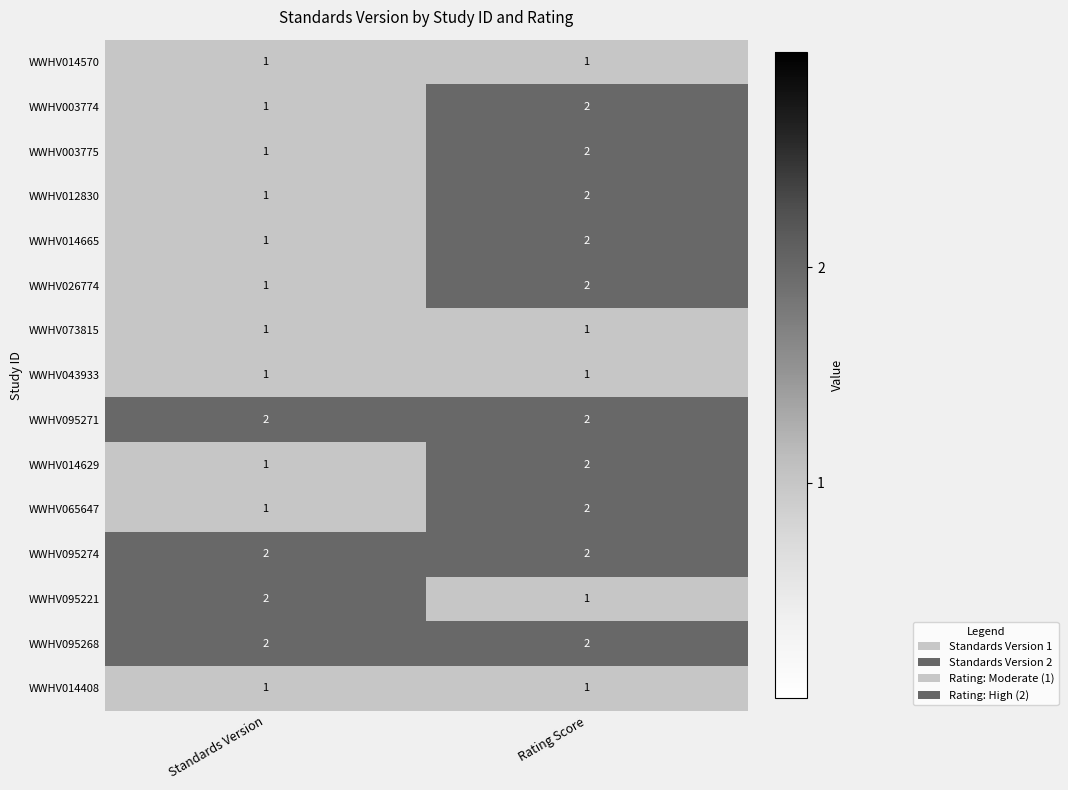

What is the total value across all series at Standards Version?

19